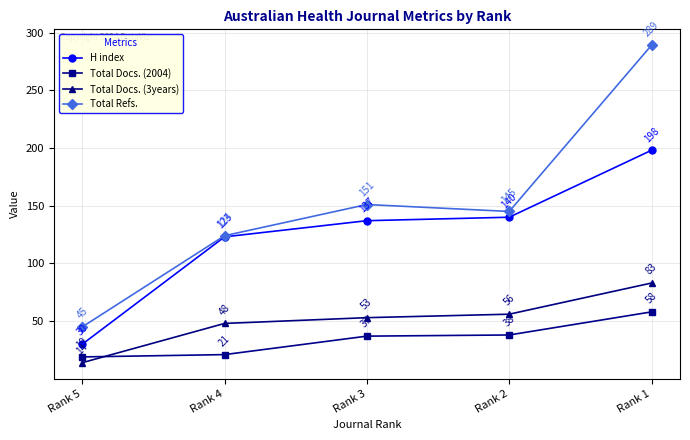

List the series in order of their peak value, lowest first.

Total Docs. (2004), Total Docs. (3years), H index, Total Refs.